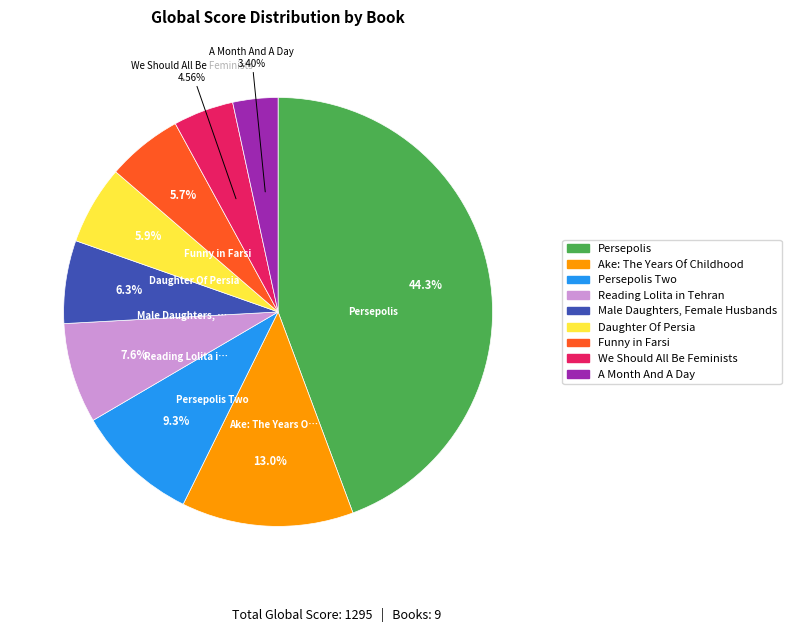

Is there any slice that represents more than half of the pie?

No